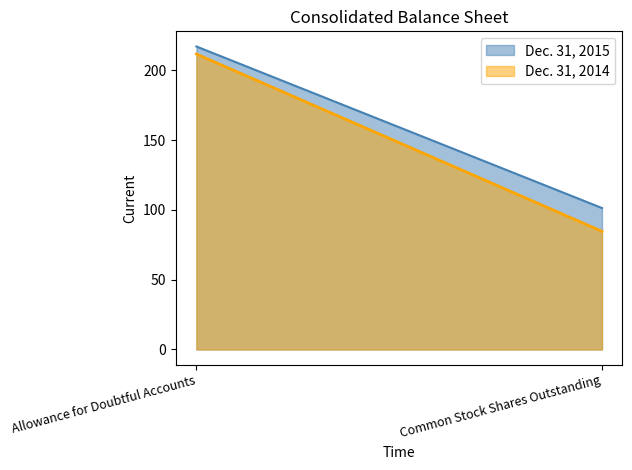

Reading right to left, extract all data points from this chart.

Dec. 31, 2015: 101.3	217.0
Dec. 31, 2014: 84.6	211.6